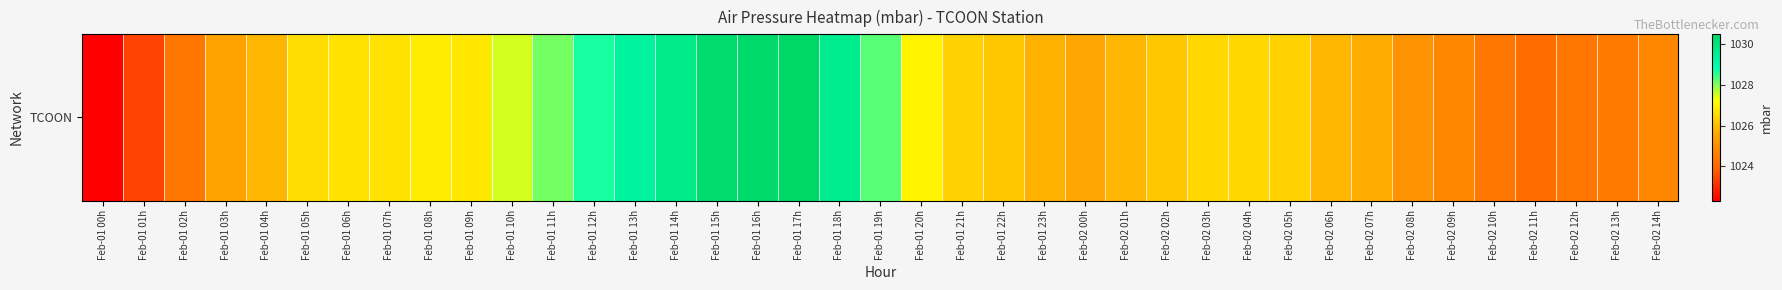

How many data points are less than 1026?

17